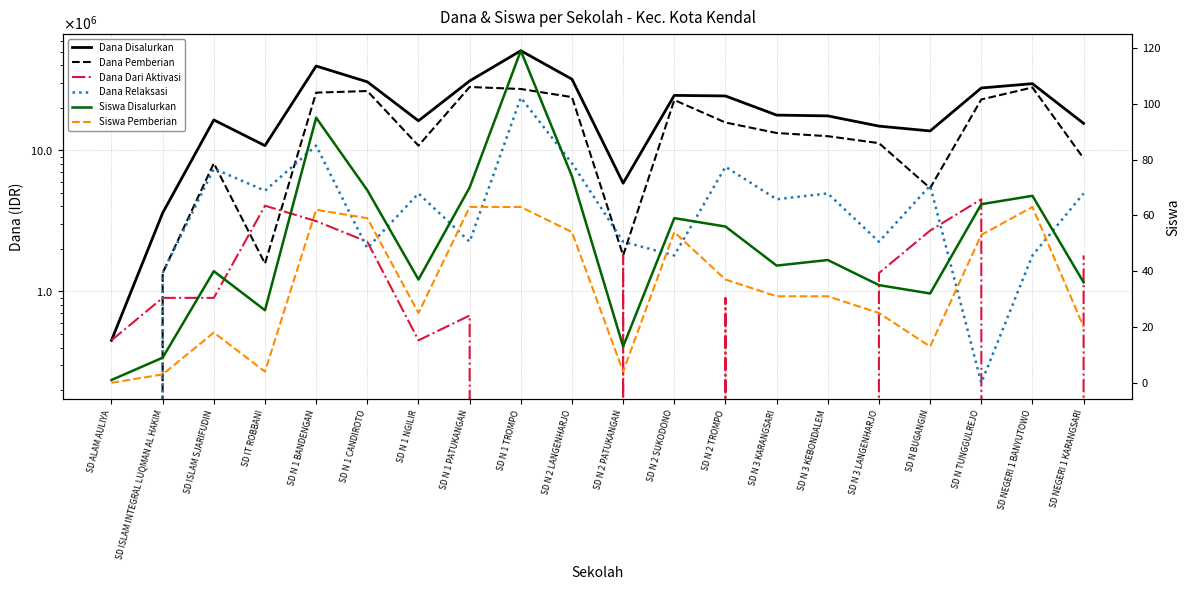

Is the value of Dana Pemberian at SD N 2 SUKODONO greater than the value of Dana Disalurkan at SD N 1 BANDENGAN?

No